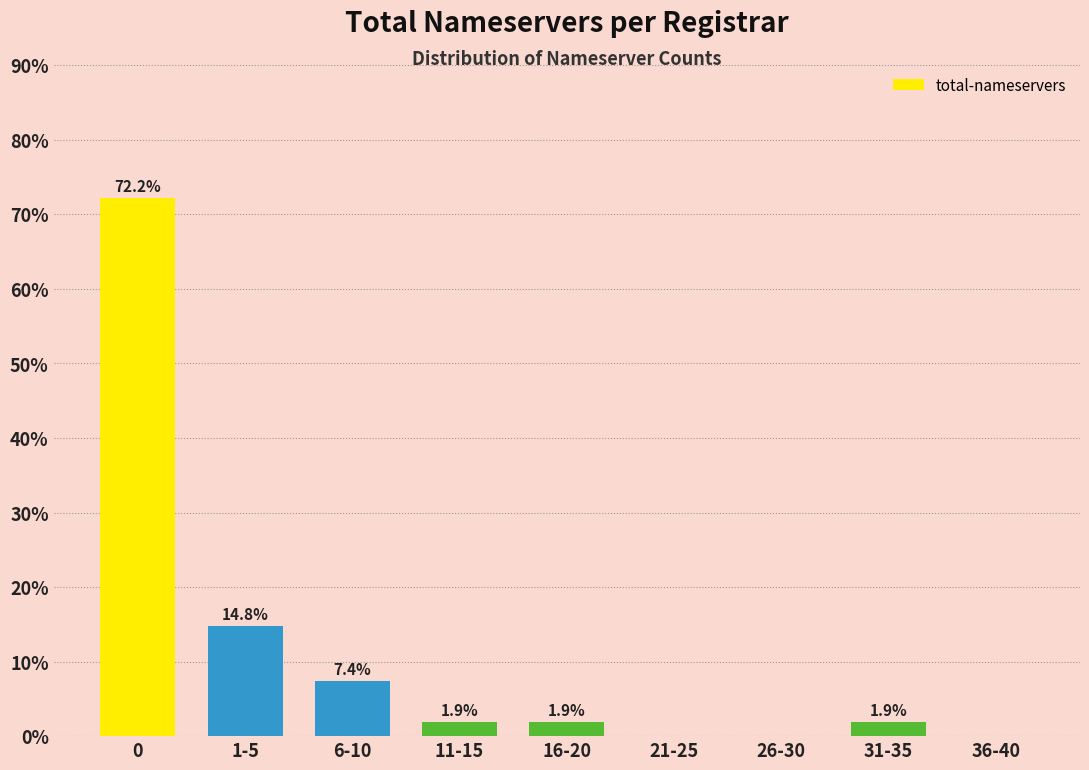

Reading left to right, transcribe all the data shown in this chart.

0=72.2	1-5=14.8	6-10=7.4	11-15=1.9	16-20=1.9	21-25=0.0	26-30=0.0	31-35=1.9	36-40=0.0